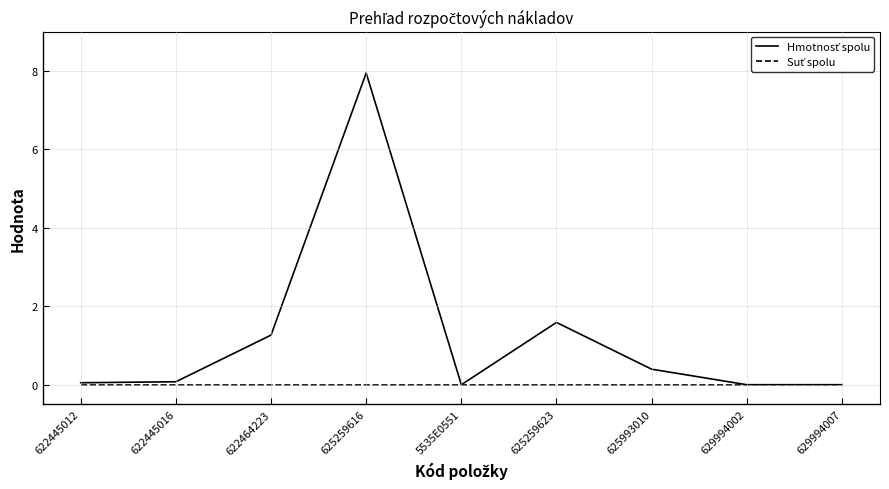

Is this an area chart (filled region under the line)?

No